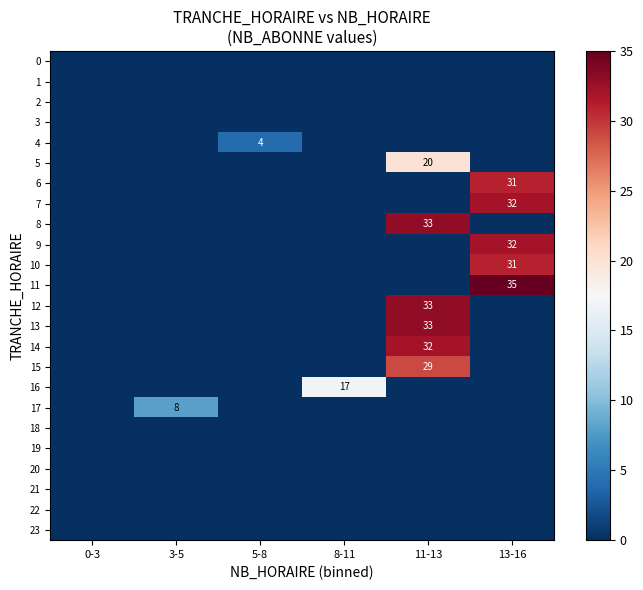

Is it true that 7 equals 10 at 13-16?

False